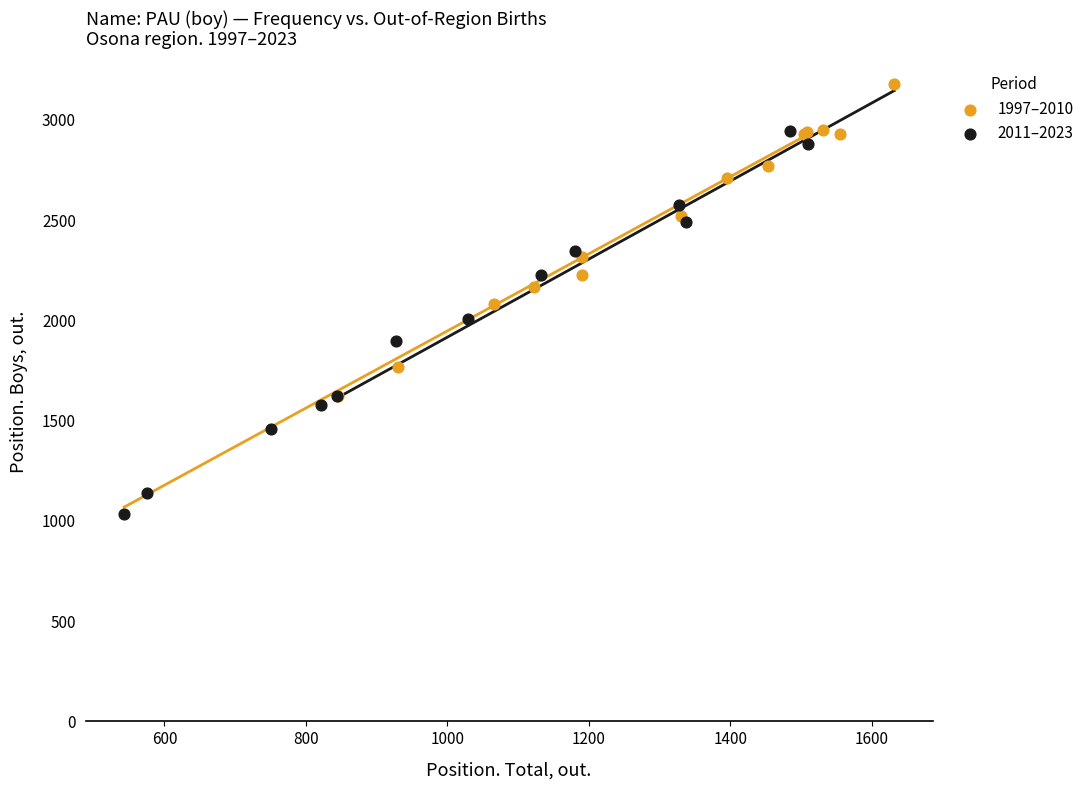

Which series contains the highest Y value?

1997–2010